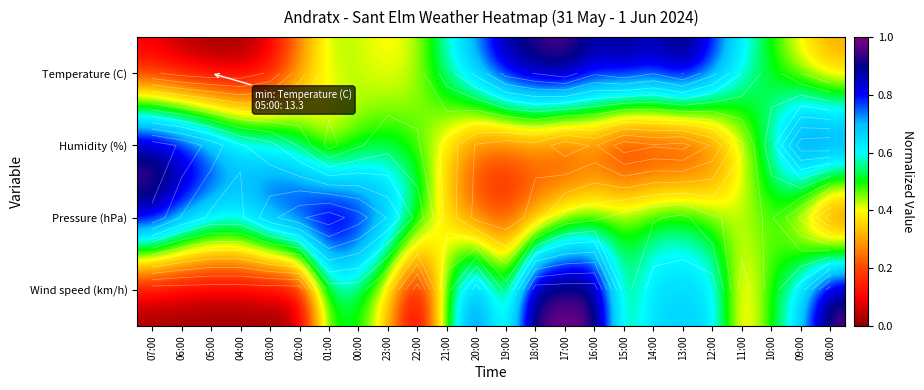

What is the maximum value for Wind speed (km/h)?

1.0